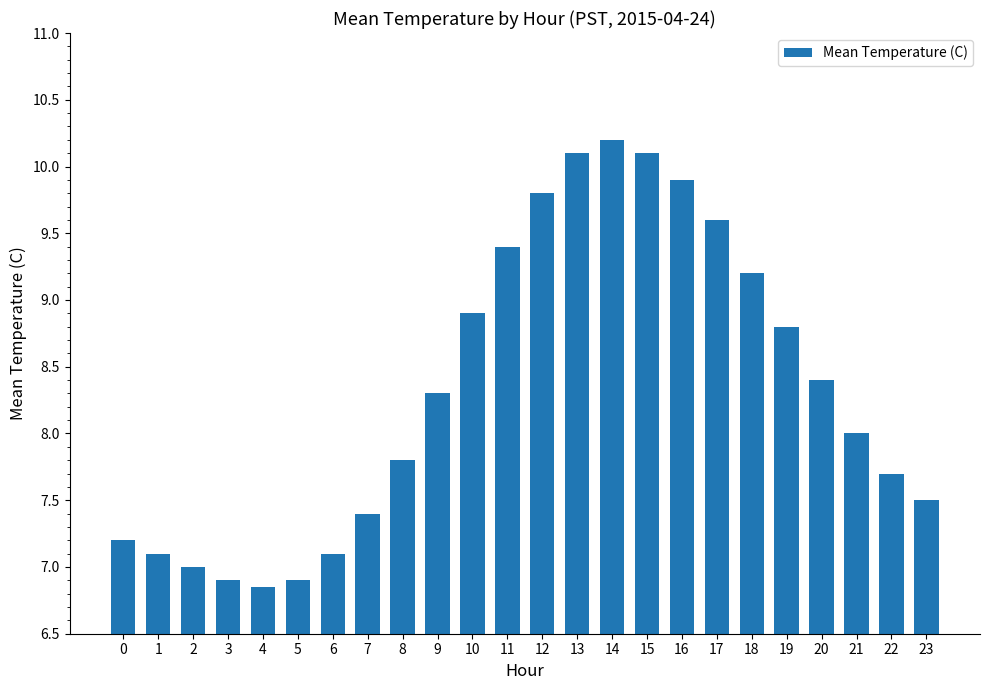

What is the average value?

8.3